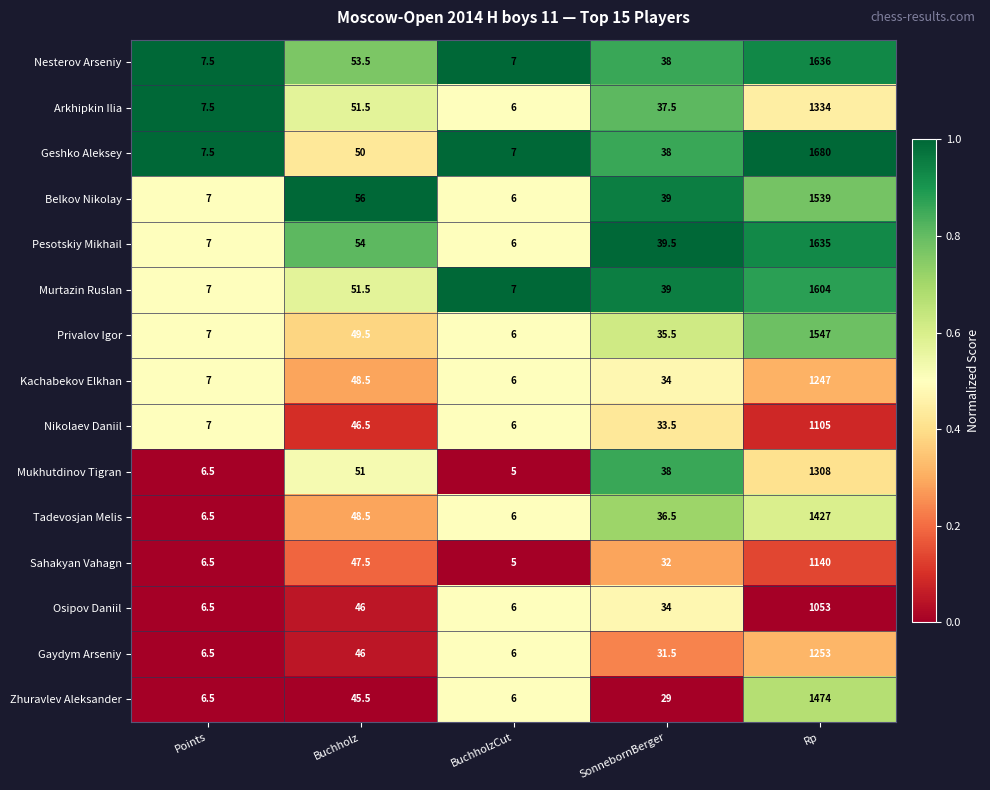

What value does the Belkov Nikolay series have at SonnebornBerger?

39.0